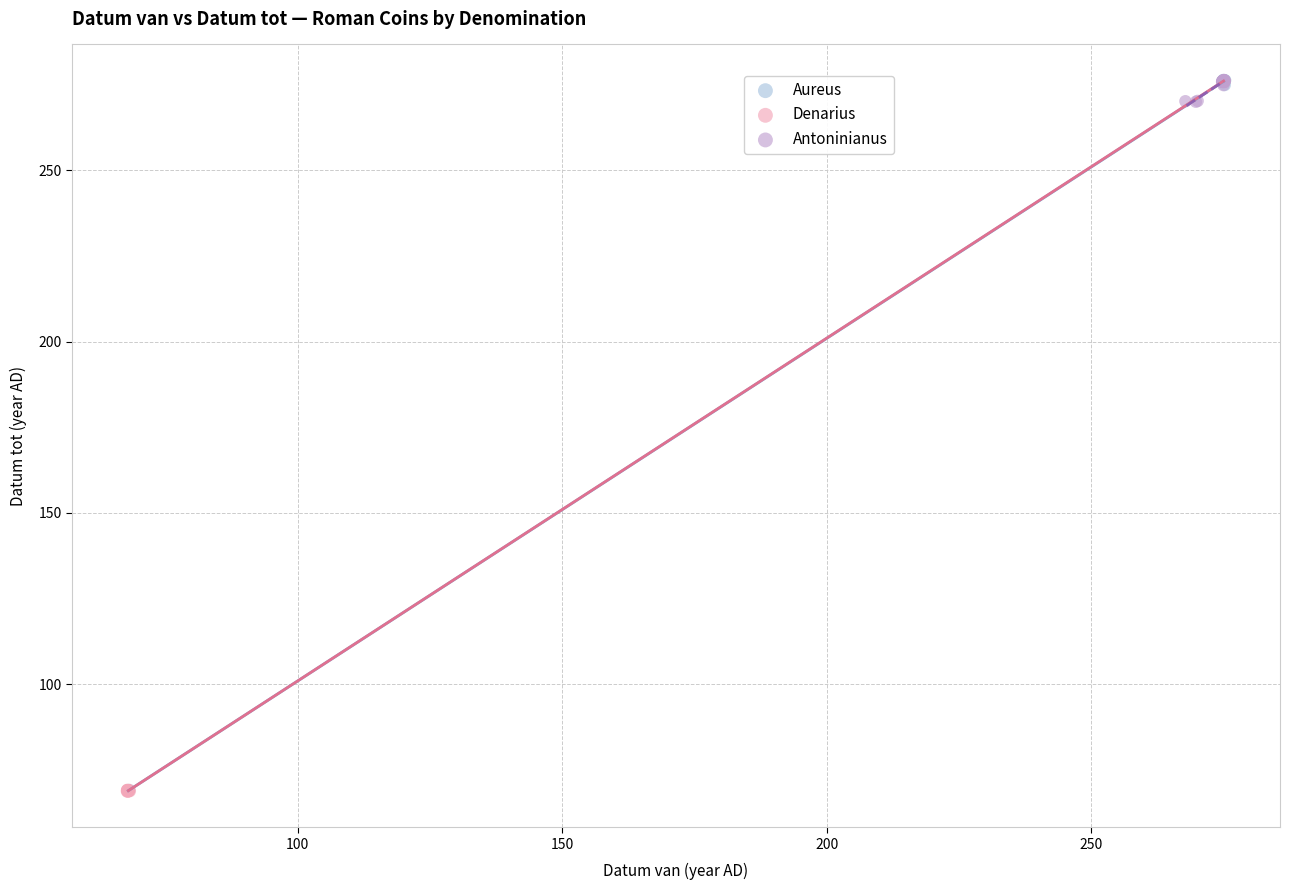

Which series has the widest spread of Y values?

Denarius